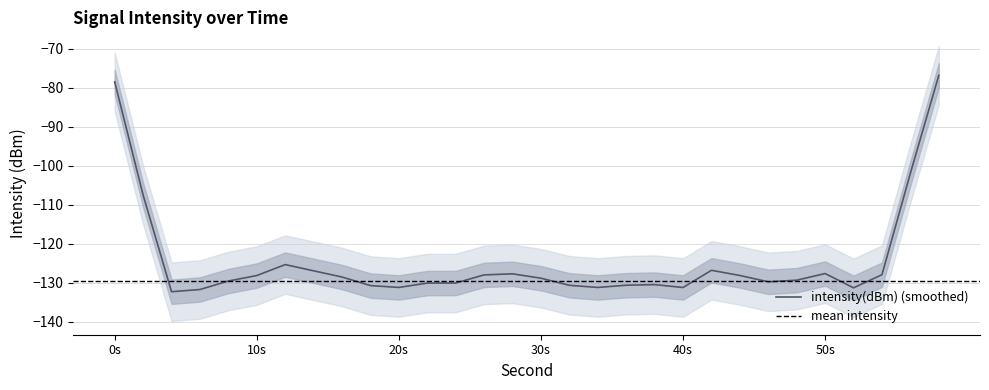

Is it true that intensity(dBm) (smoothed) equals -44.8 at 20s?

False